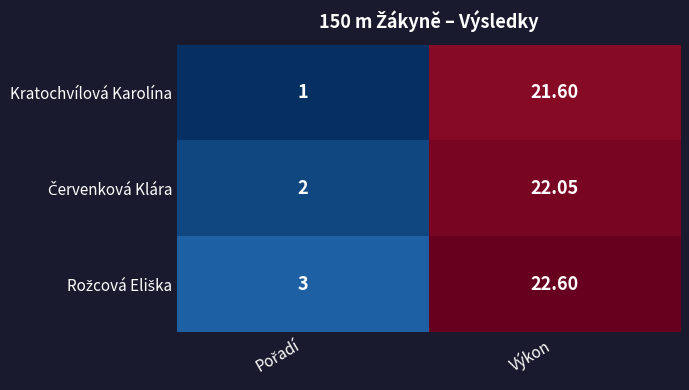

Which series has the largest range (max minus min)?

Kratochvílová Karolína